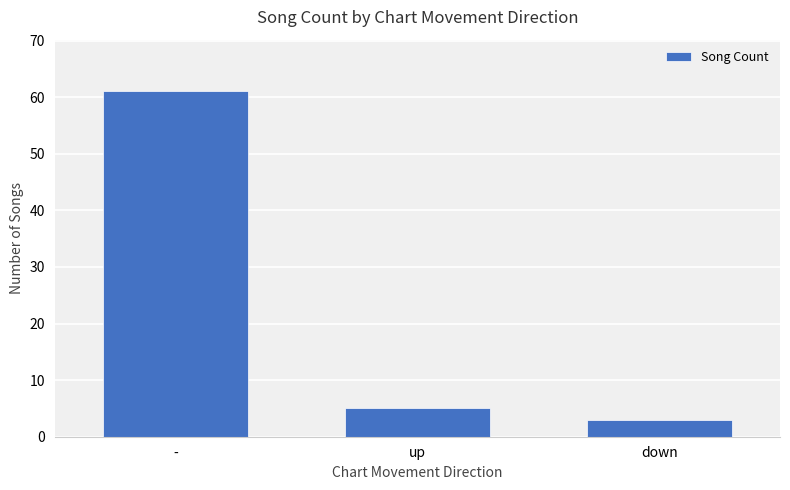

What is the difference between the values at up and -?

56